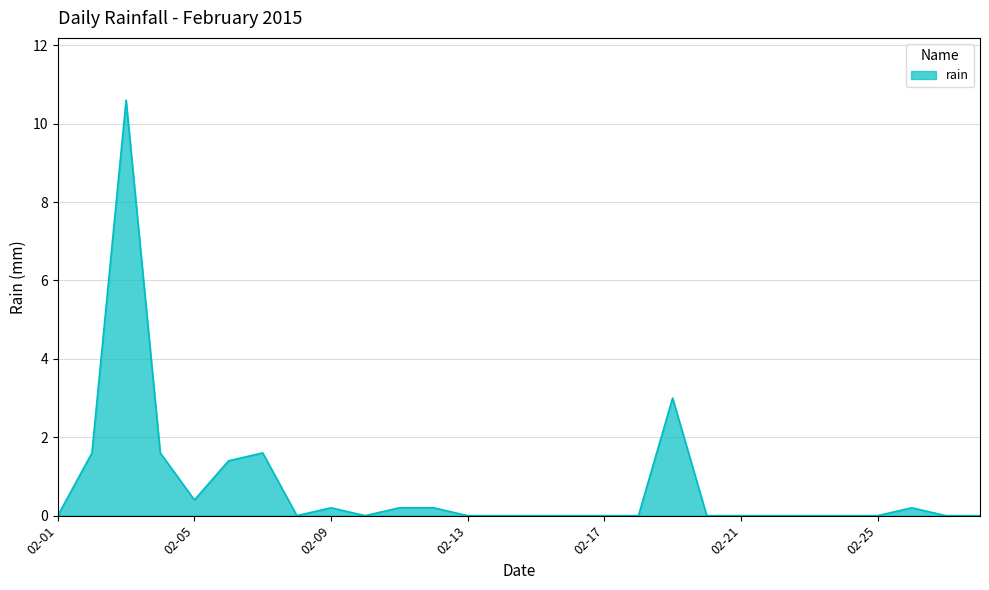

What is the maximum value shown in the chart?

10.6